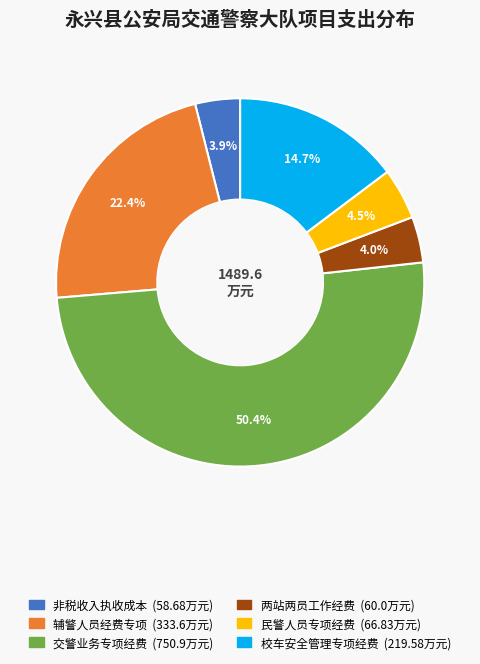

How many slices are in this pie chart?

6